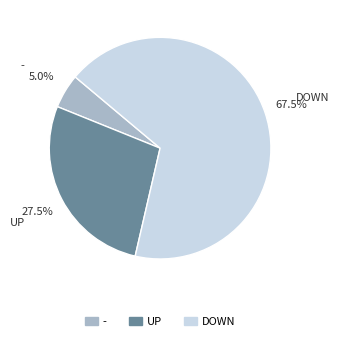

What percentage is the - slice, to the nearest percent?

5%